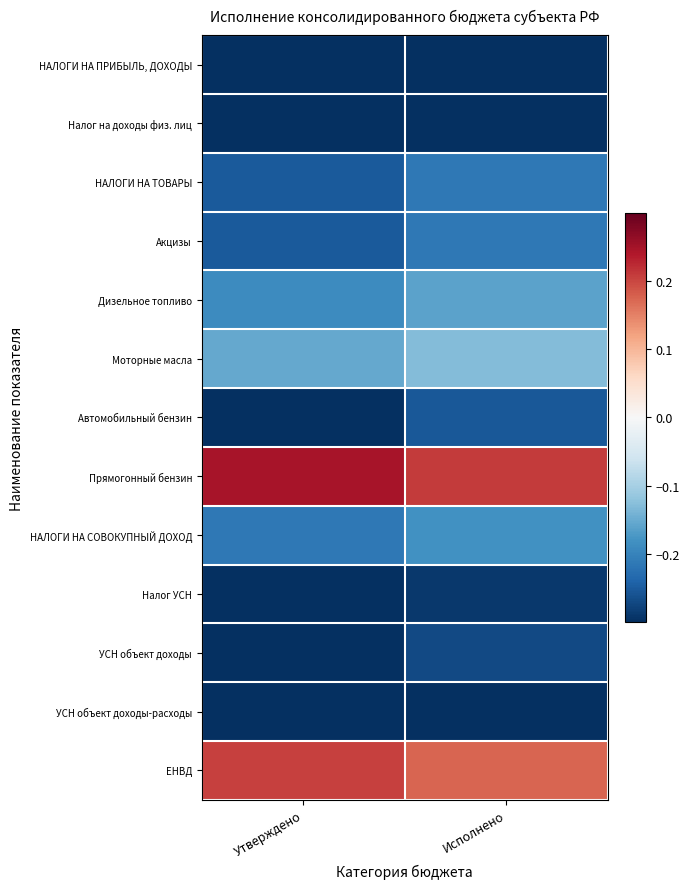

Reading left to right, transcribe all the data shown in this chart.

НАЛОГИ НА ПРИБЫЛЬ, ДОХОДЫ: Утверждено=-0.4	Исполнено=-0.3
Налог на доходы физ. лиц: Утверждено=-0.4	Исполнено=-0.3
НАЛОГИ НА ТОВАРЫ: Утверждено=-0.3	Исполнено=-0.2
Акцизы: Утверждено=-0.3	Исполнено=-0.2
Дизельное топливо: Утверждено=-0.2	Исполнено=-0.2
Моторные масла: Утверждено=-0.2	Исполнено=-0.1
Автомобильный бензин: Утверждено=-0.3	Исполнено=-0.3
Прямогонный бензин: Утверждено=0.2	Исполнено=0.2
НАЛОГИ НА СОВОКУПНЫЙ ДОХОД: Утверждено=-0.2	Исполнено=-0.2
Налог УСН: Утверждено=-0.3	Исполнено=-0.3
УСН объект доходы: Утверждено=-0.3	Исполнено=-0.3
УСН объект доходы-расходы: Утверждено=-0.4	Исполнено=-0.3
ЕНВД: Утверждено=0.2	Исполнено=0.2